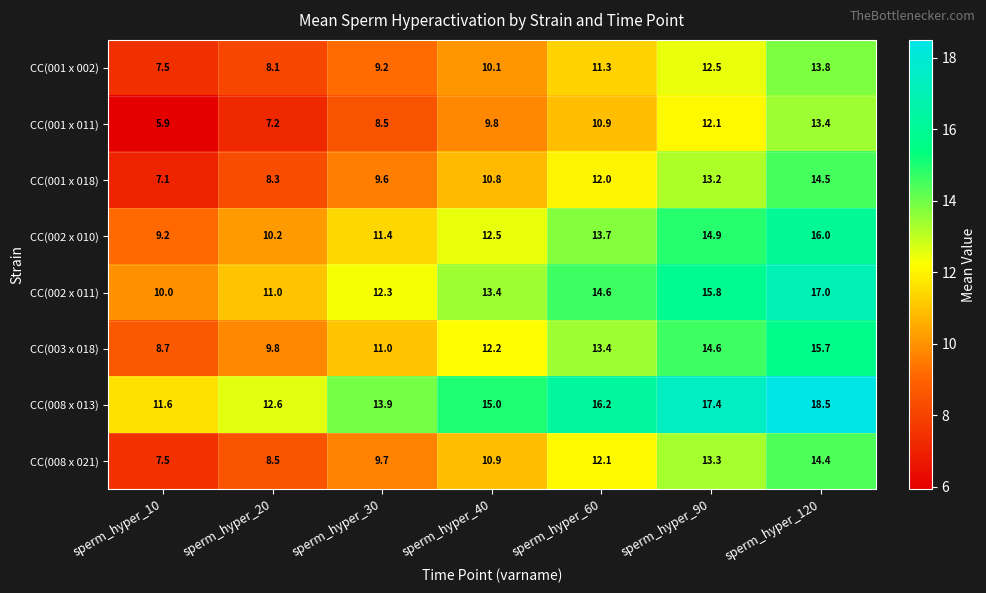

The value of CC(003 x 018) at sperm_hyper_20 is 17.1. True or false?

False